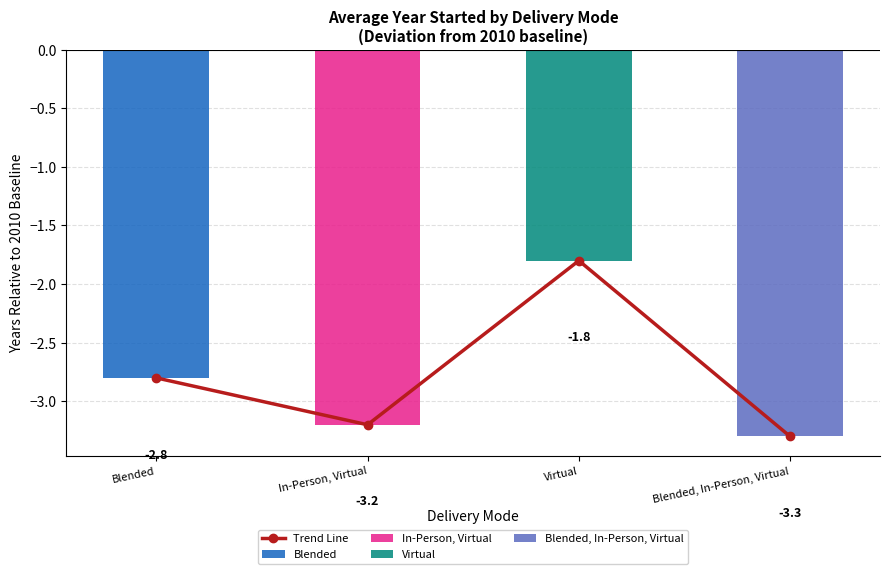

Which label corresponds to the largest value in the chart?

Virtual